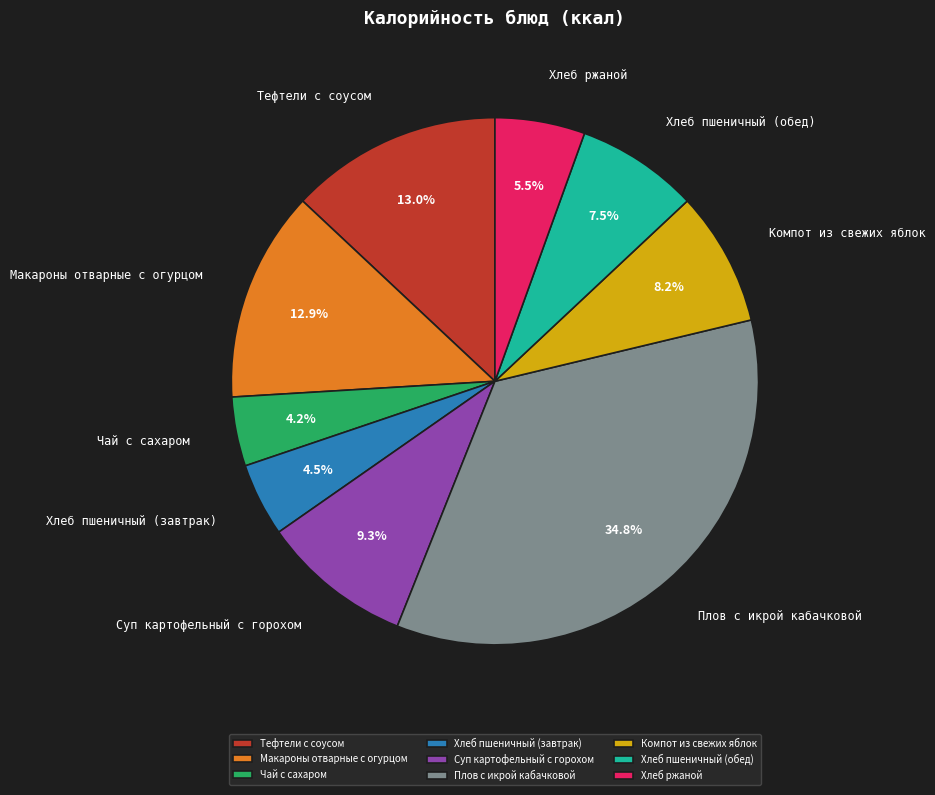

Which category has the biggest portion of the pie?

Плов с икрой кабачковой